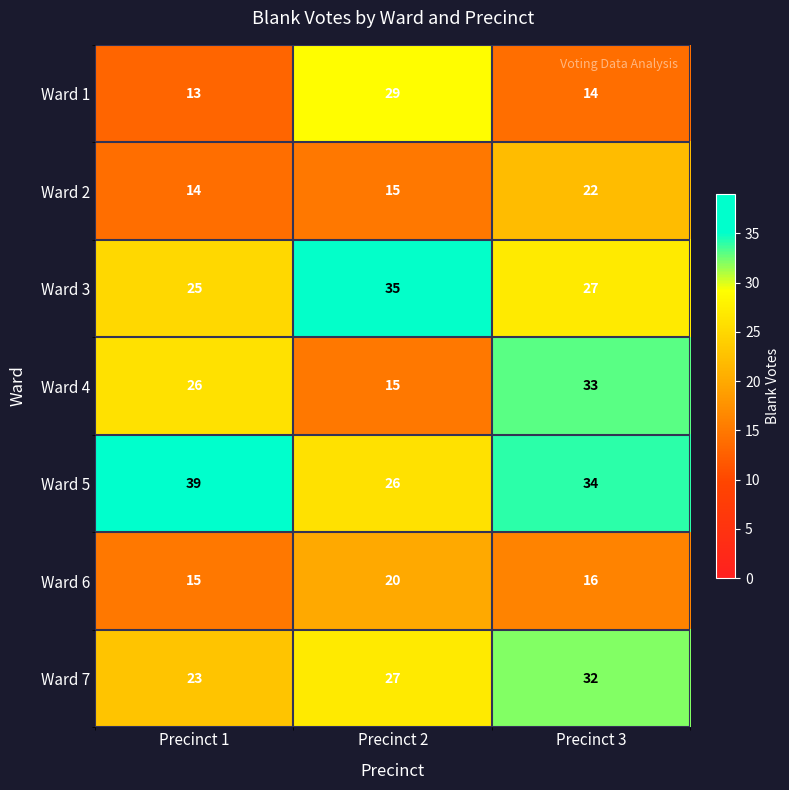

At how many categories does at least one series exceed 22?

3